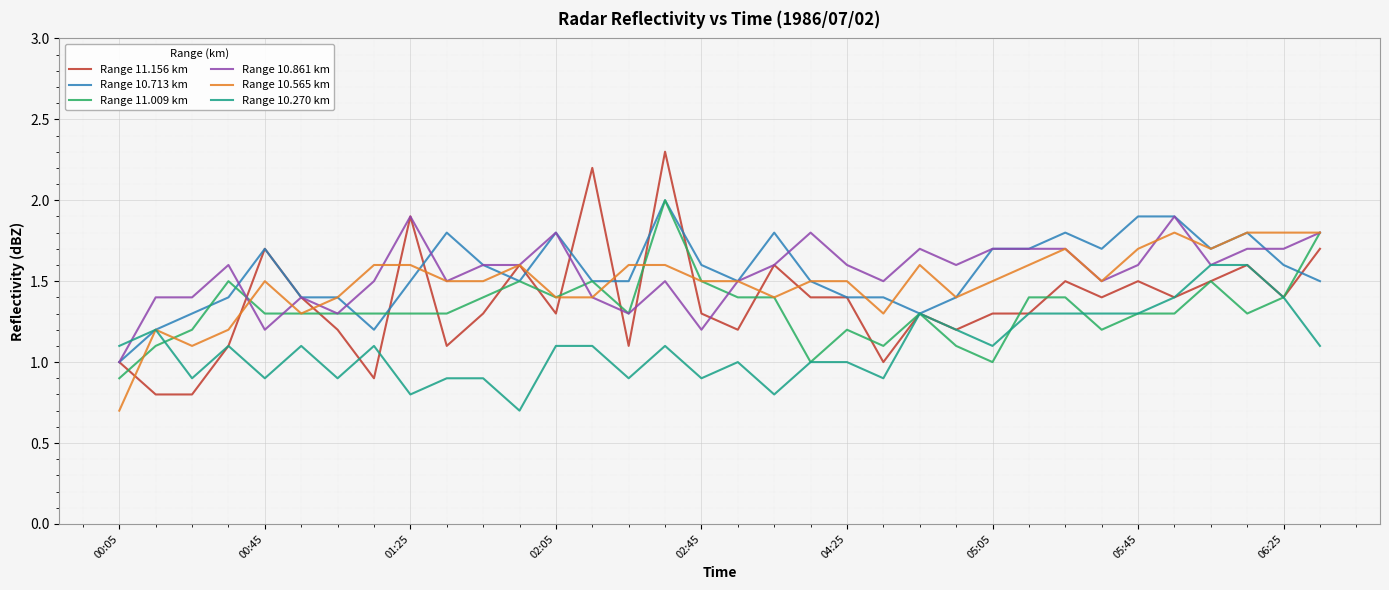

How many values in the Range 10.713 km series exceed 1?

33